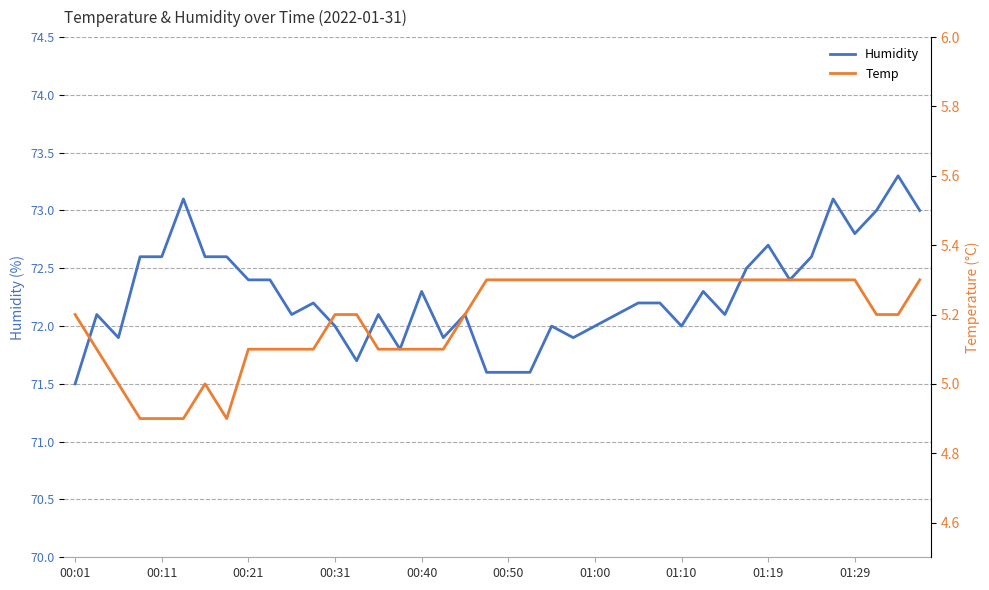

What is the maximum value shown in the chart?

73.3